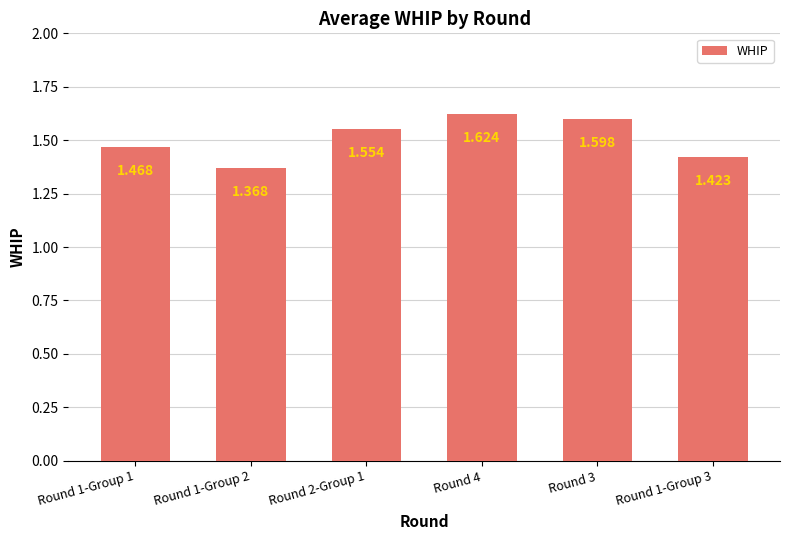

How many bars are there in total?

6